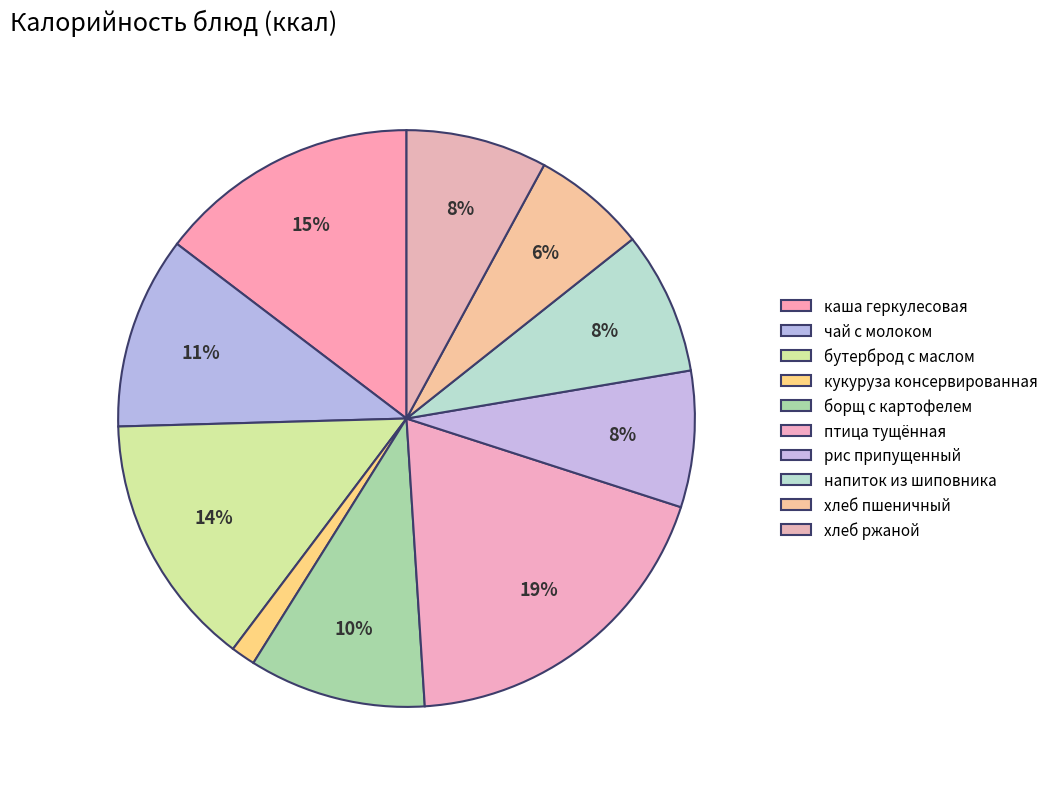

Does any single category account for the majority?

No